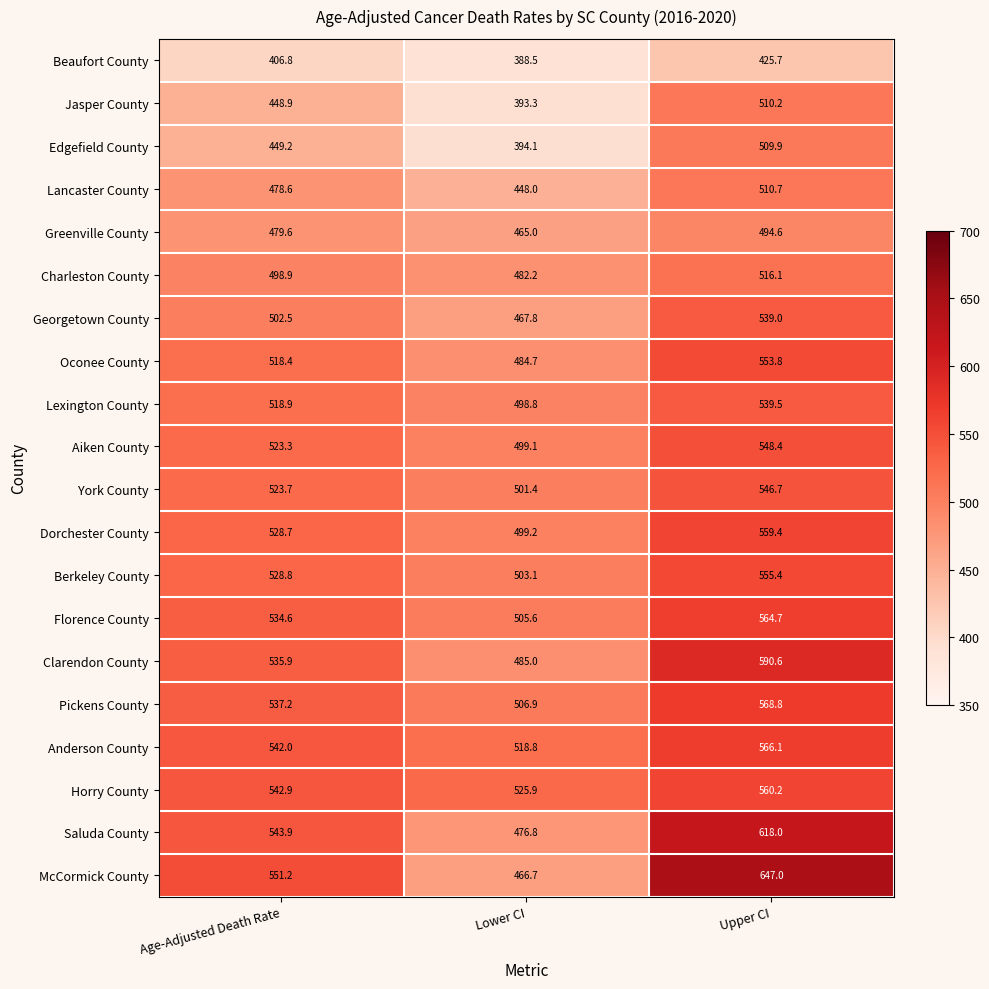

What is the difference between the highest and lowest values at Upper CI?

221.3